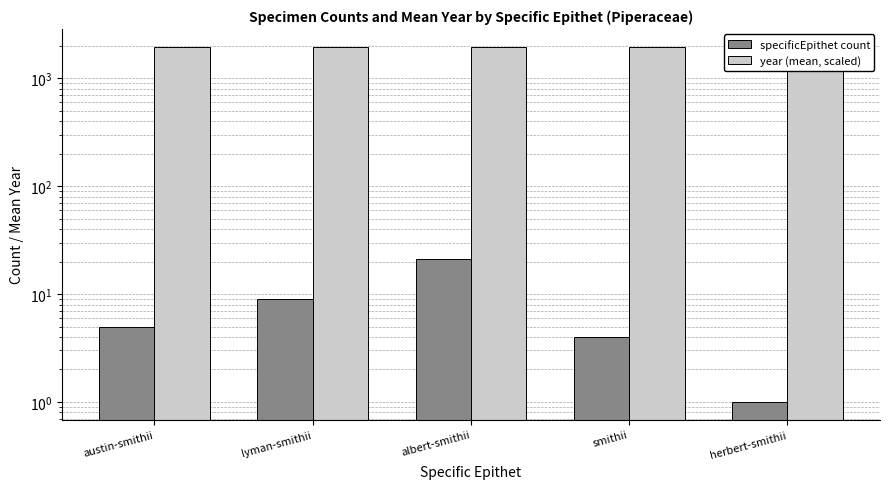

Which series has the largest total across all categories?

year (mean, scaled)